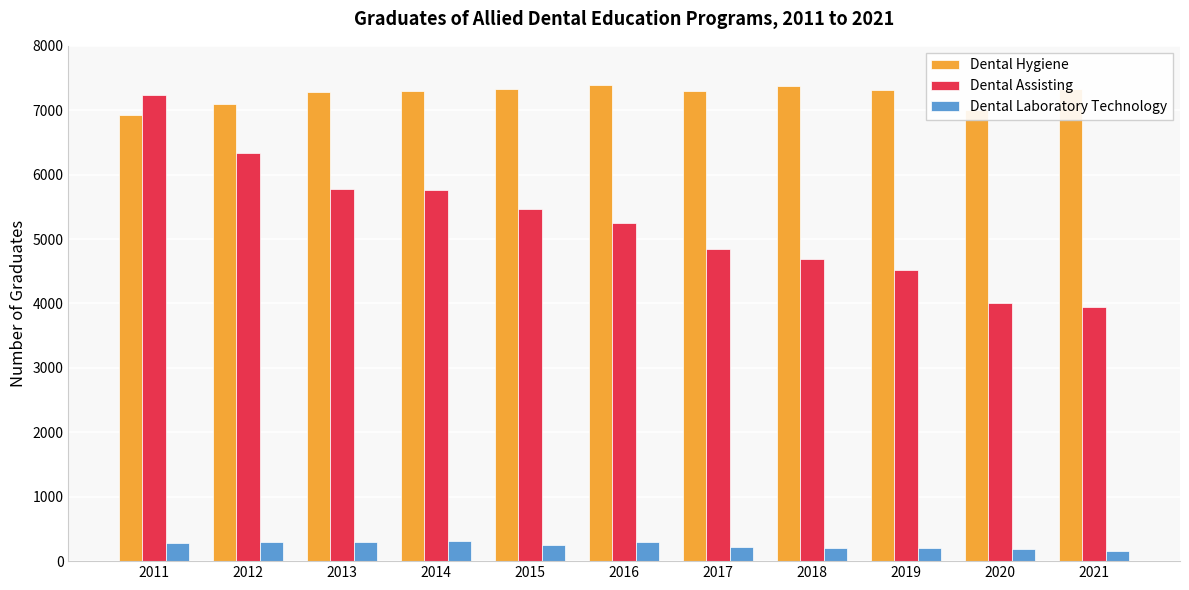

What is the sum of all Dental Hygiene values?

79618